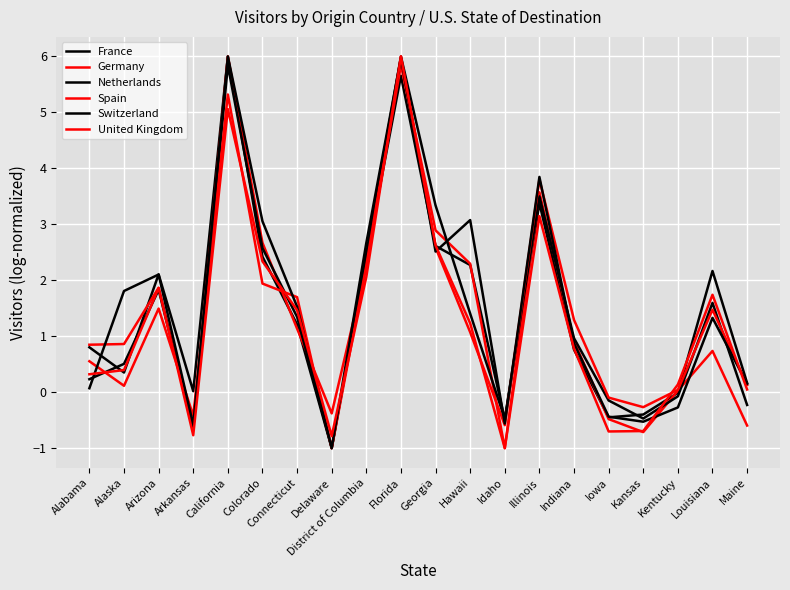

What is the value of the Switzerland point at the 6th from the left?

3.1